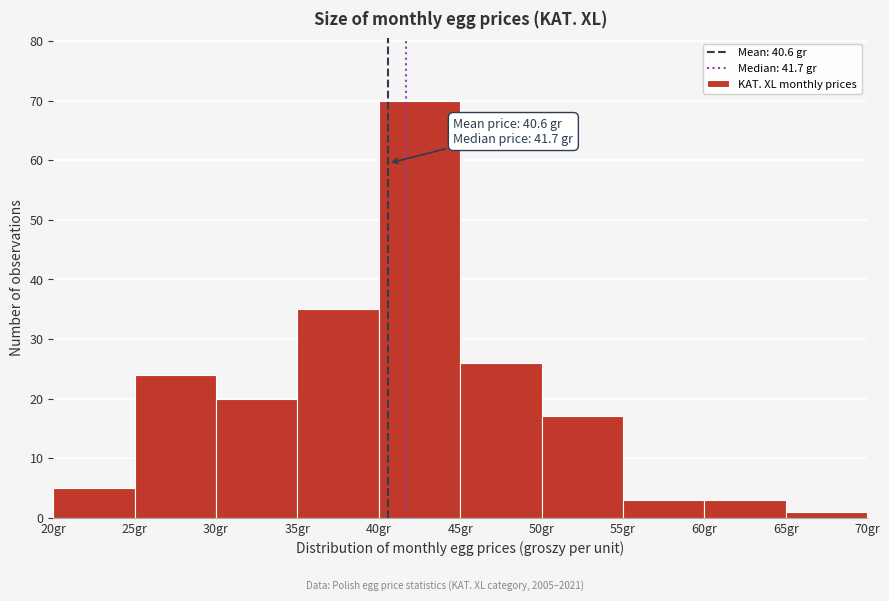

Over which range of the x-axis is the bar tallest?

40 to 45